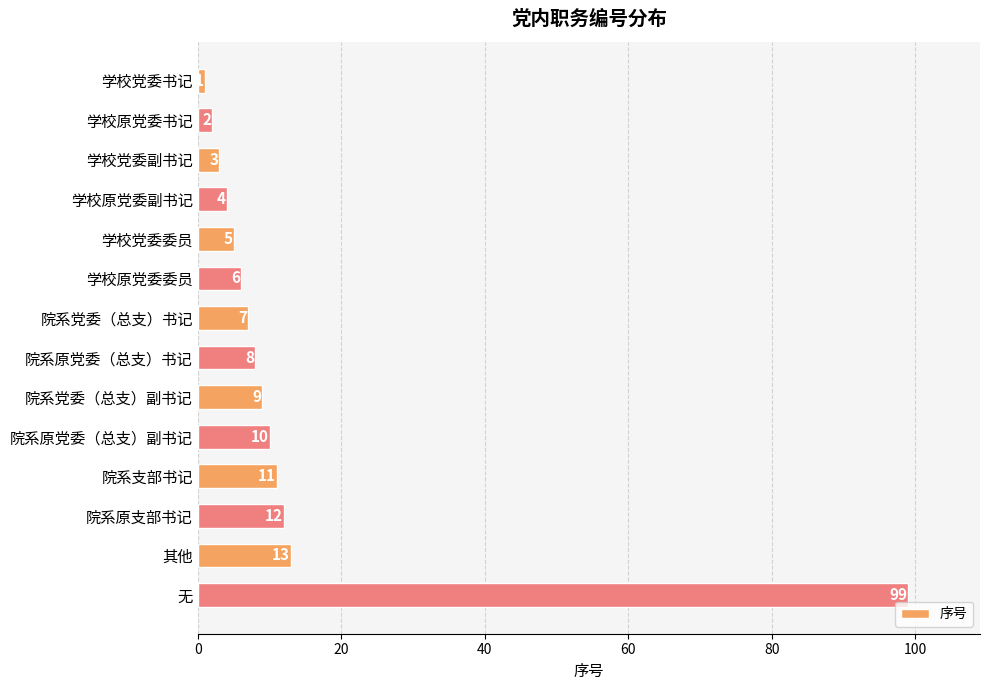

What is the change in value from 学校原党委书记 to 其他?

+11